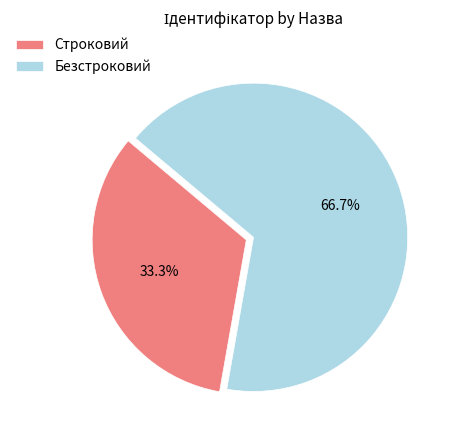

Is there any slice that represents more than half of the pie?

Yes